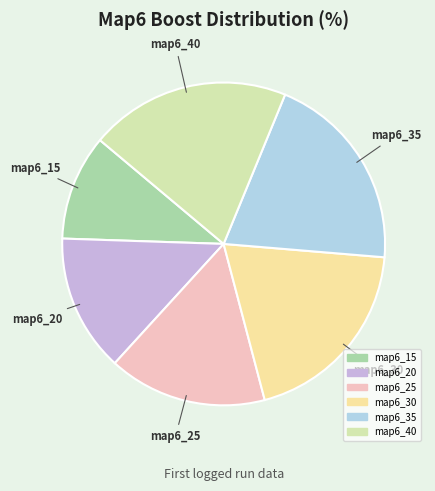

Is it true that map6_30 is 20% of the pie?

True